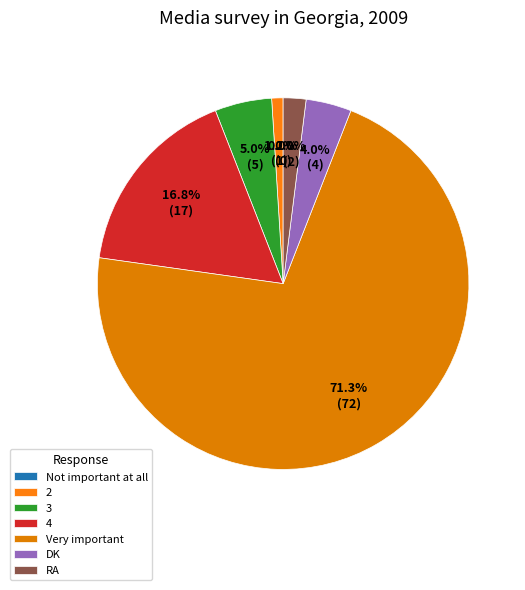

What percentage is the RA slice, to the nearest percent?

2%